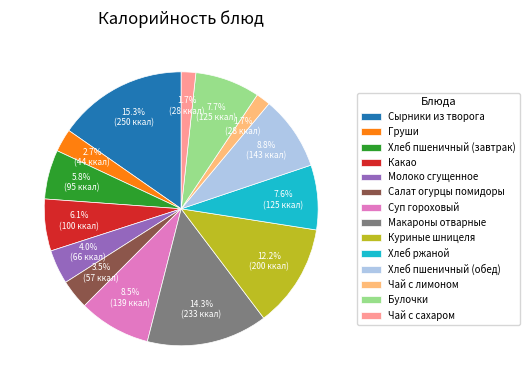

How many segments does this pie chart have?

14